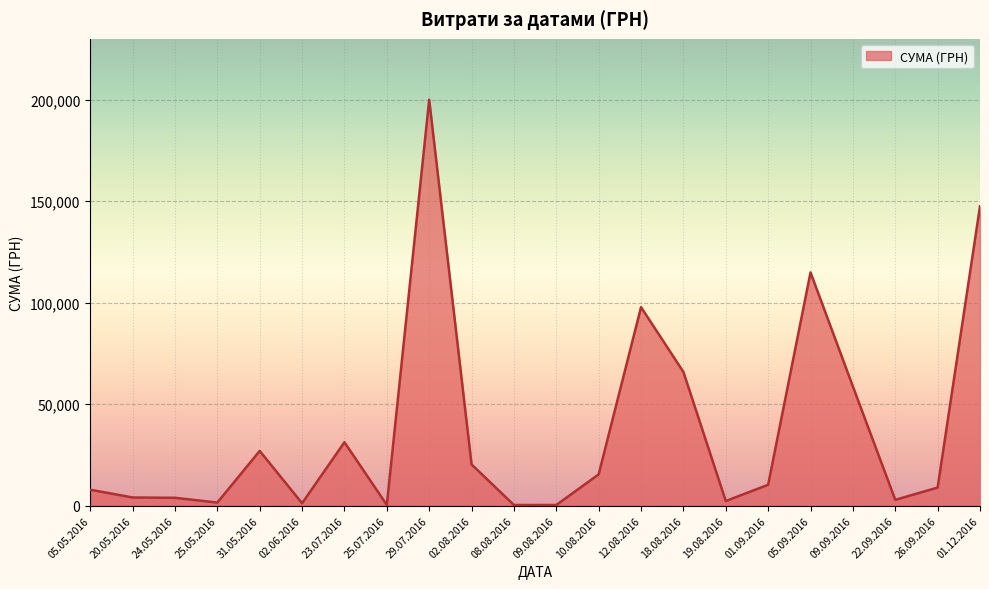

Is it true that the value at 18.08.2016 is 107762.5?

False